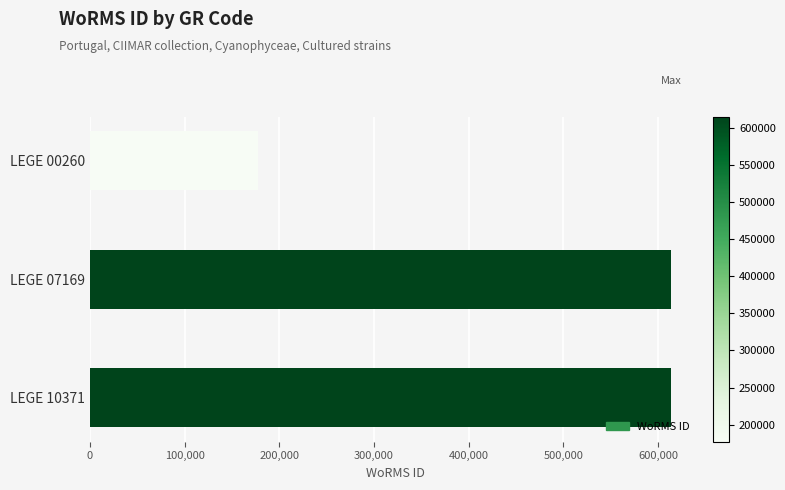

Does the chart contain stacked bars?

No